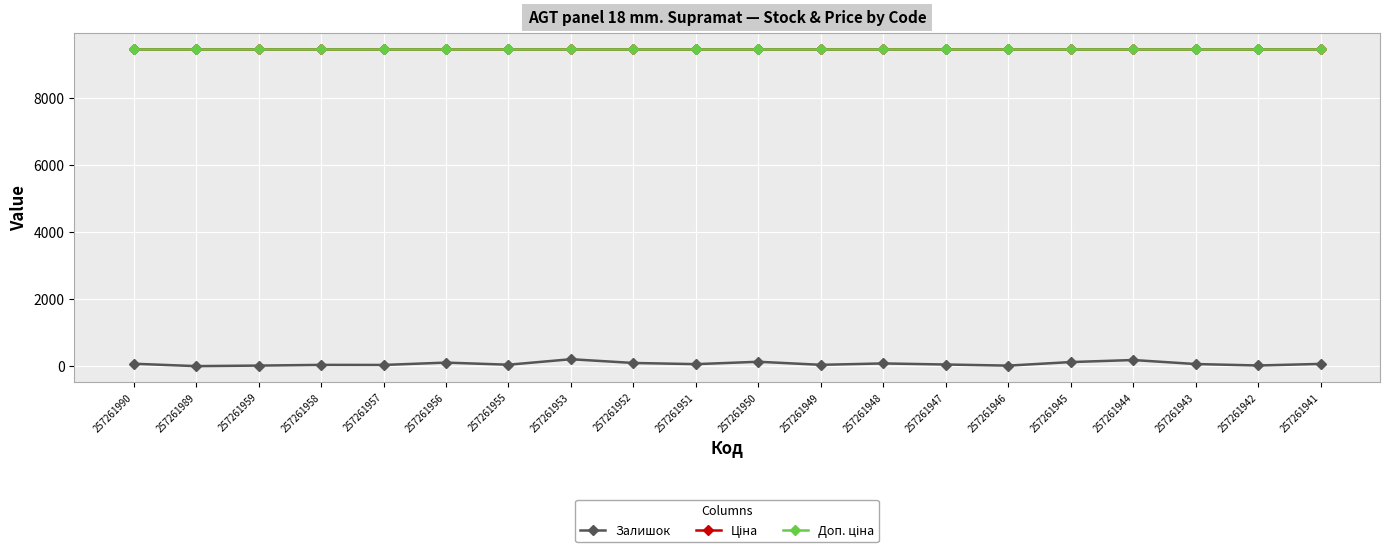

The Доп. ціна series shows 9458.9 at 257261990. True or false?

True